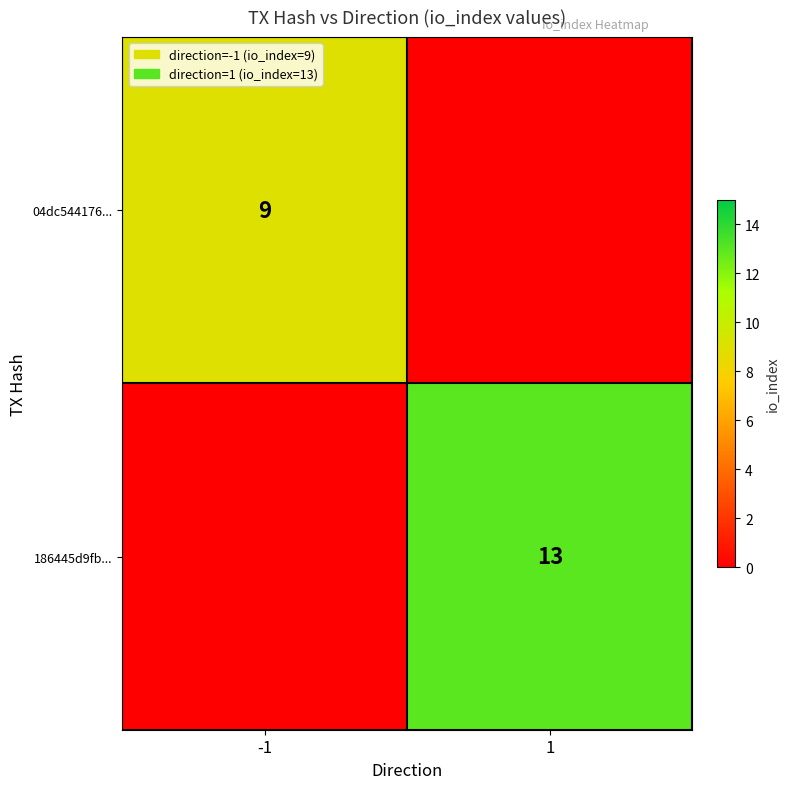

True or false: 186445d9fb... has a value of 8 at 1.

False